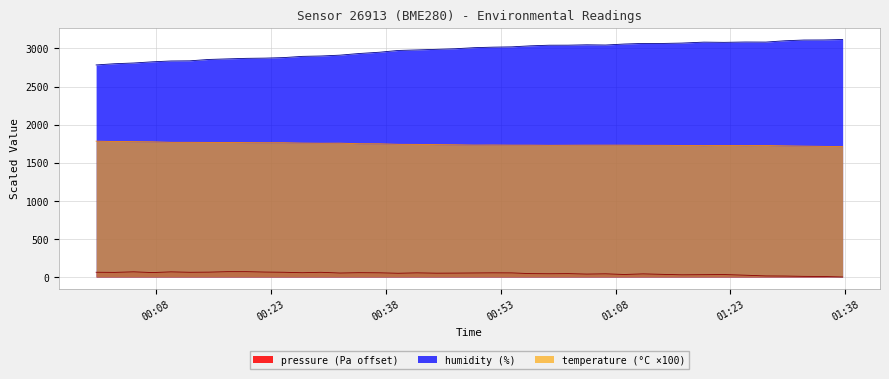

List the series in order of their overall mean, highest first.

humidity (%), temperature (°C ×100), pressure (Pa offset)